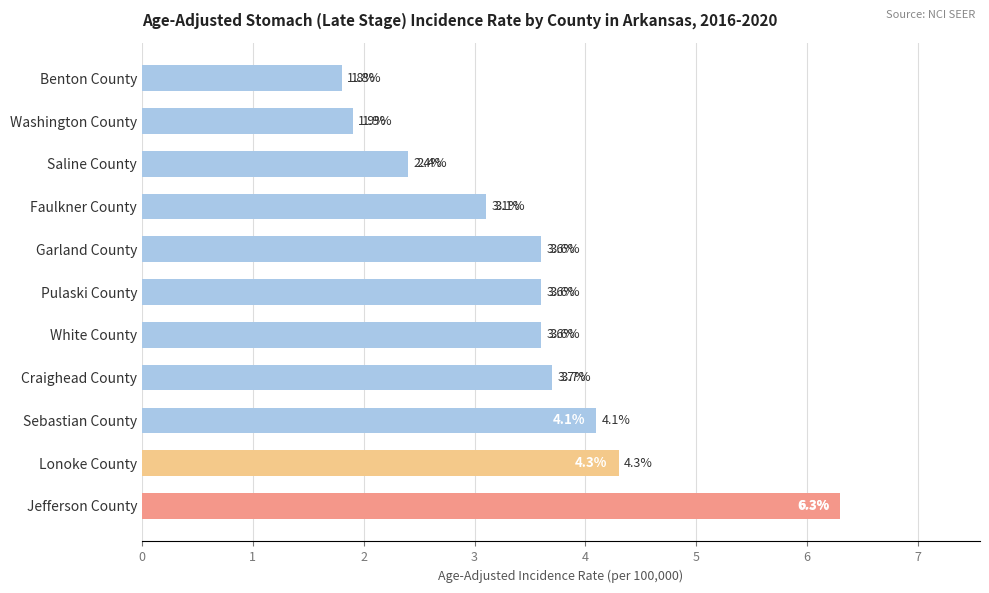

What is the change in value from Pulaski County to Sebastian County?

+0.5